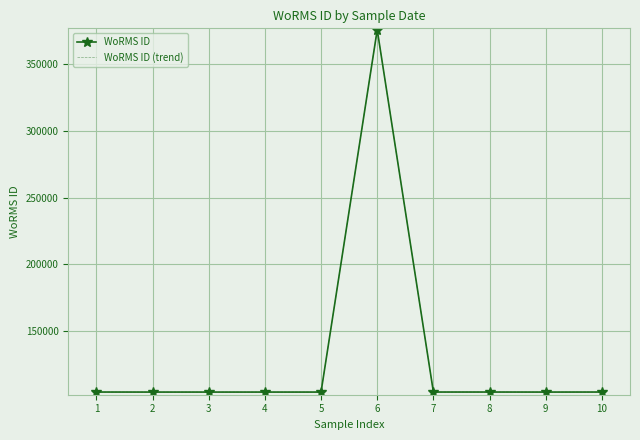

True or false: WoRMS ID (trend) and WoRMS ID cross at least once.

False